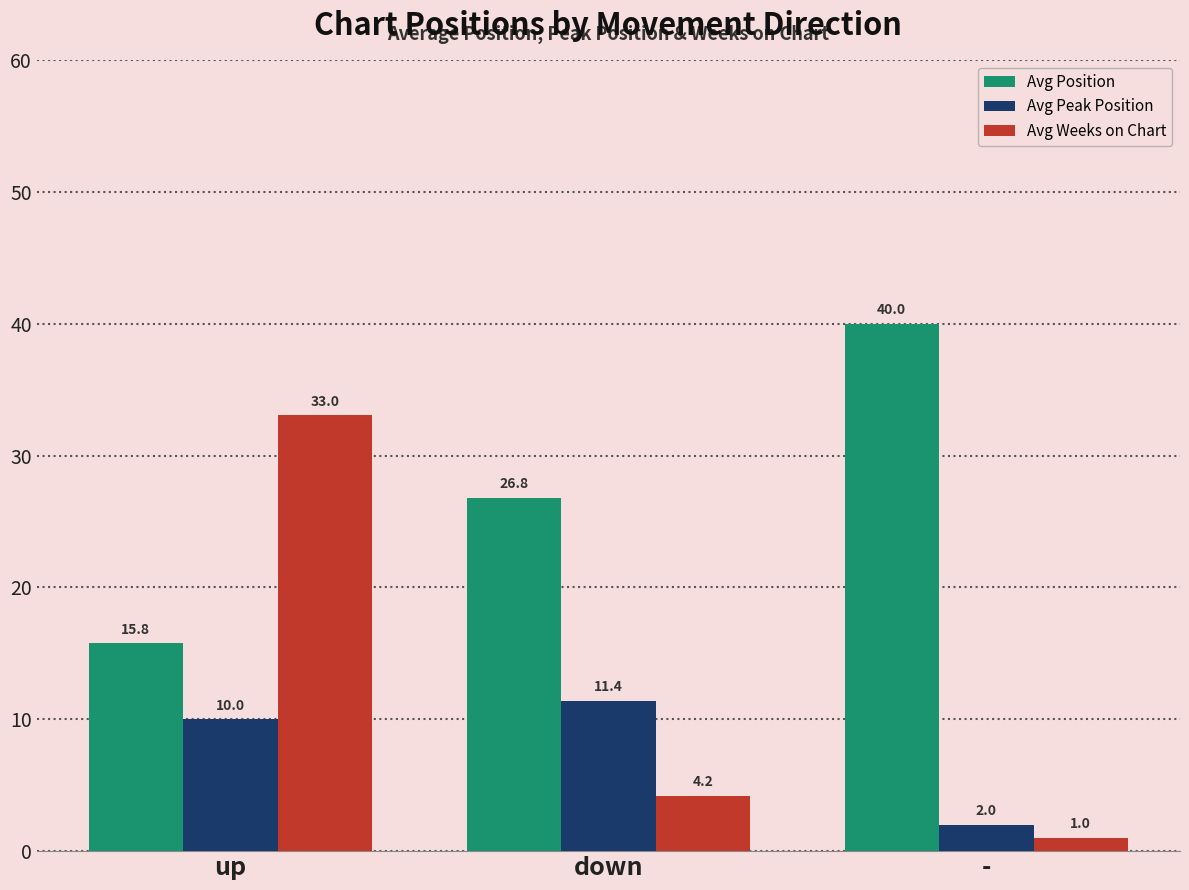

What is the spread (max minus min) of values at up?

23.0